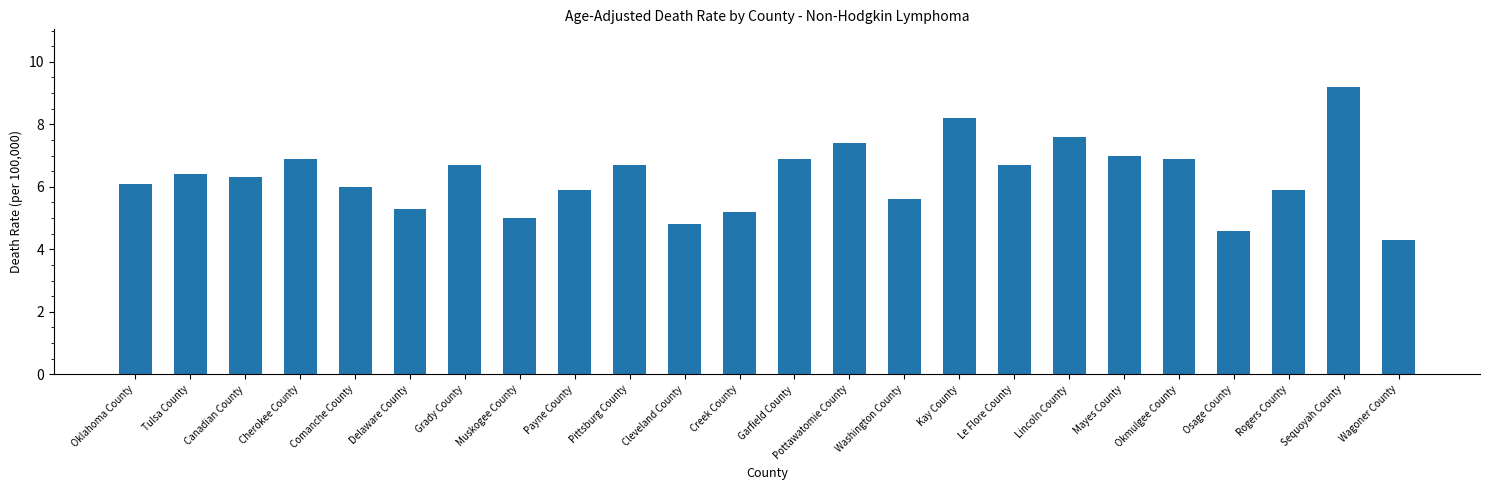

How many categories are shown in the chart?

24